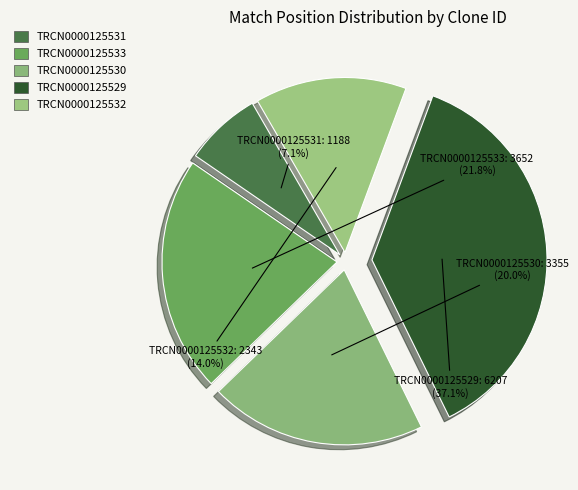

To the nearest percent, what is the difference between the TRCN0000125529 and TRCN0000125531 slice percentages?

30%